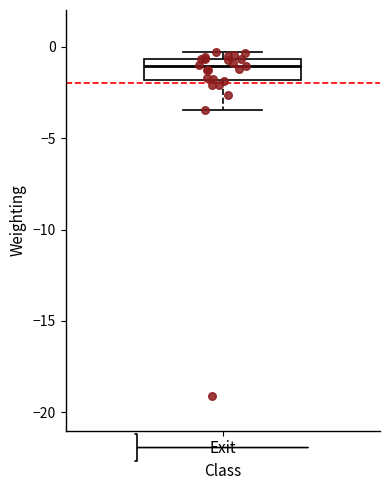

Where does the median line of the box for Exit sit on the y-axis? The values are not printed on the chart, so give them approximately, as read against the axis.

-1.0